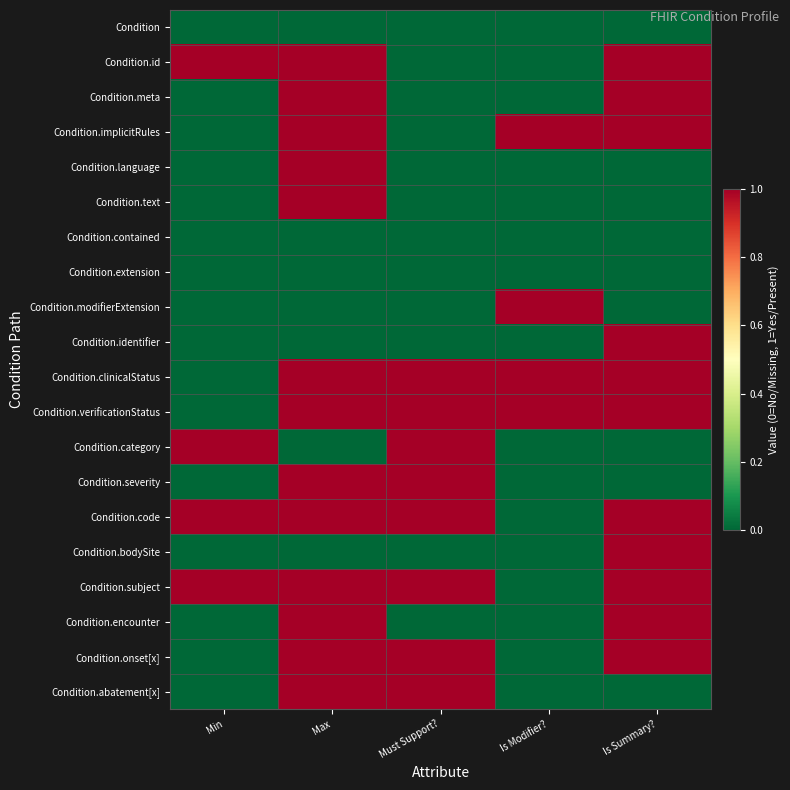

Which series has the largest total across all categories?

Condition.clinicalStatus